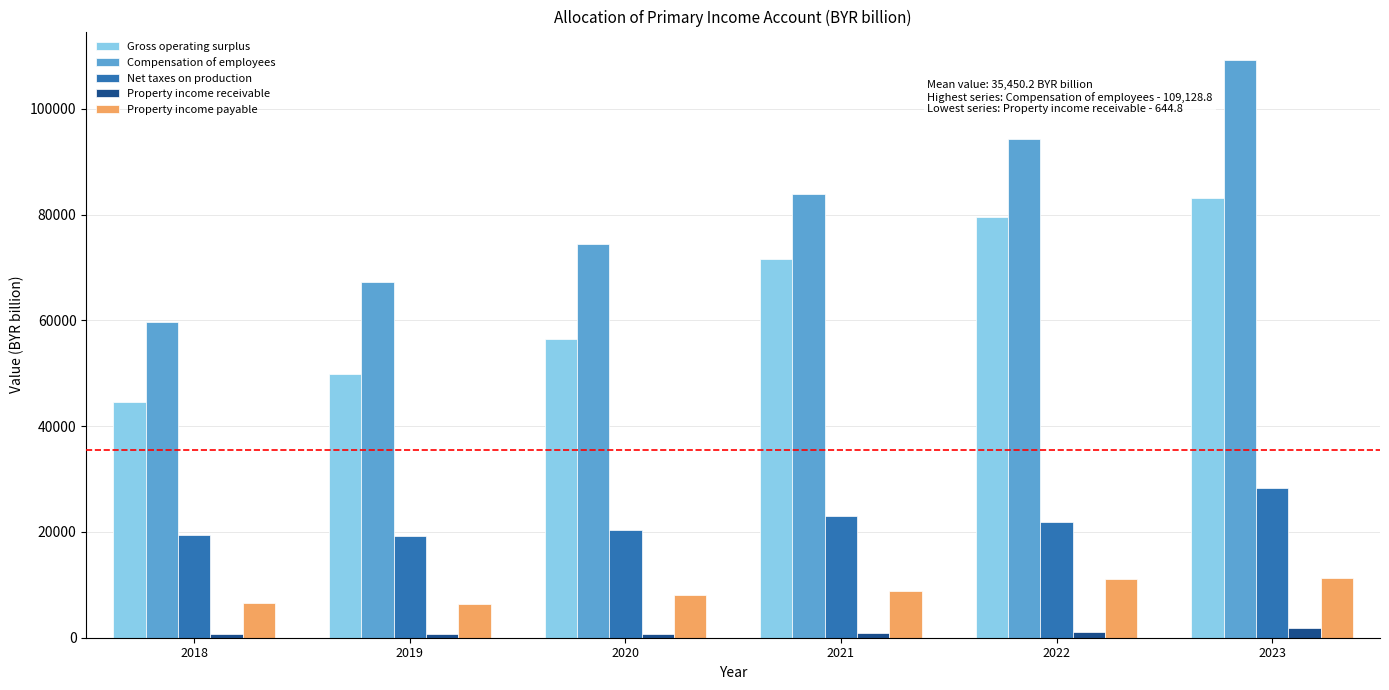

Rank the categories by Compensation of employees value from lowest to highest.

2018, 2019, 2020, 2021, 2022, 2023